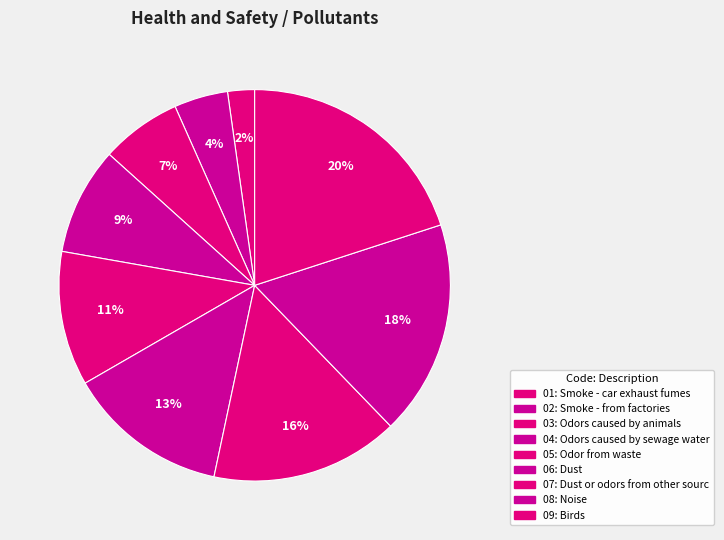

How many segments does this pie chart have?

9